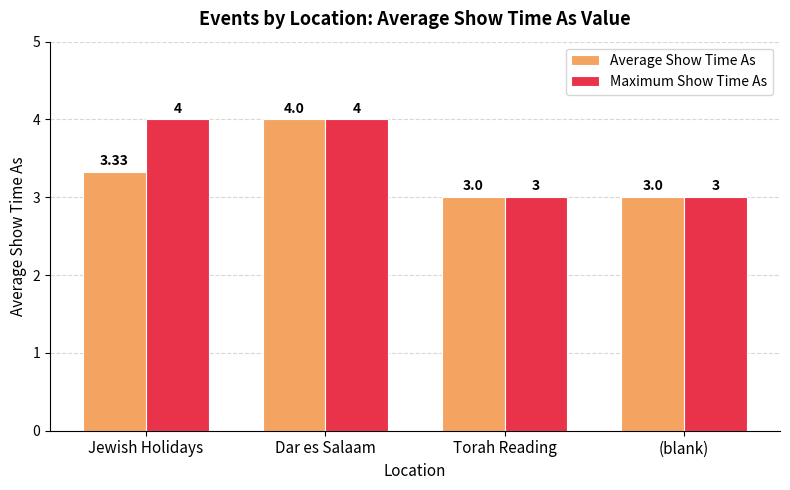

Which series has the largest total across all categories?

Maximum Show Time As